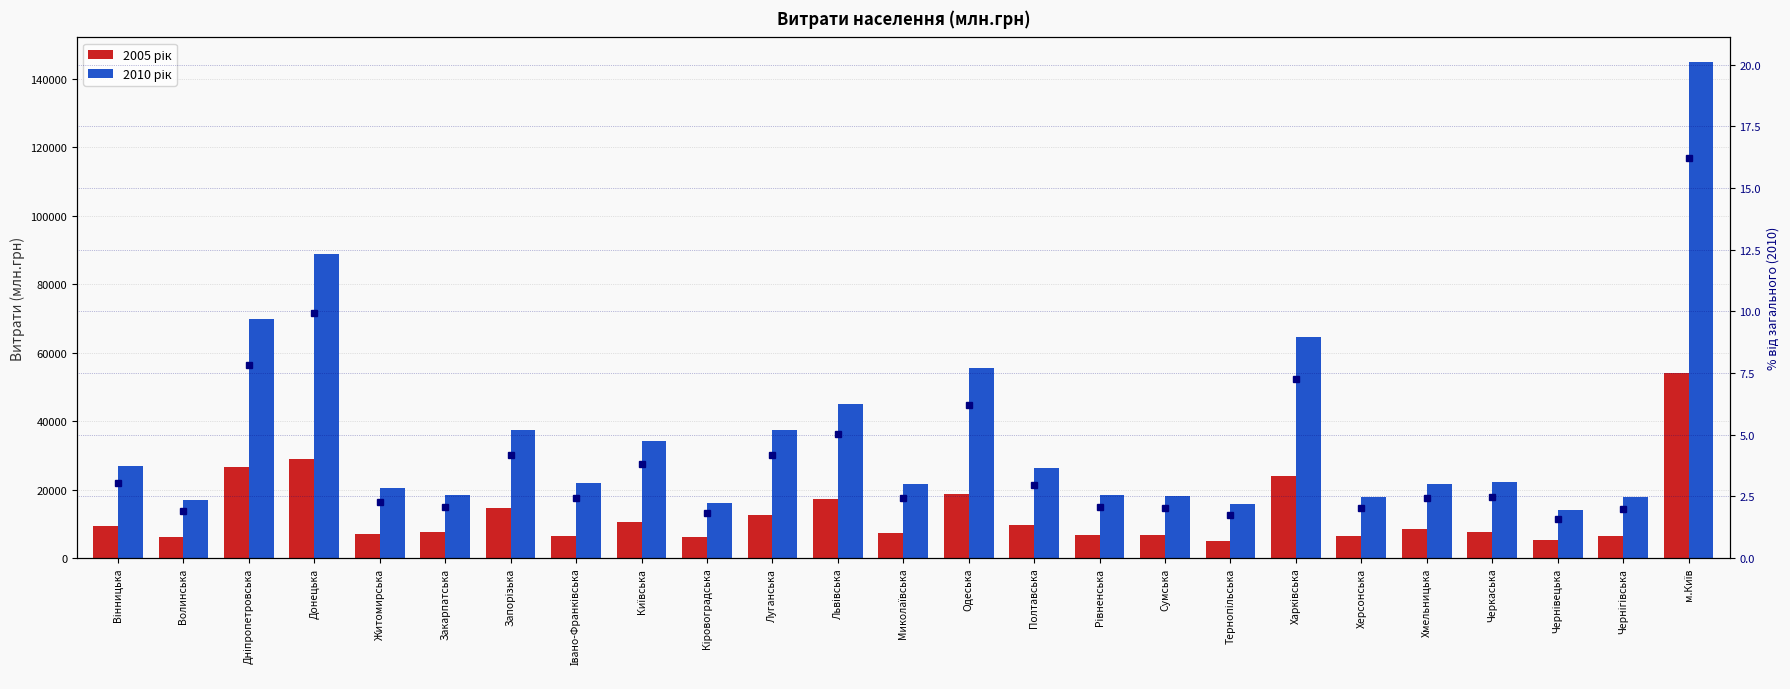

What position from the left is Херсонська?

20